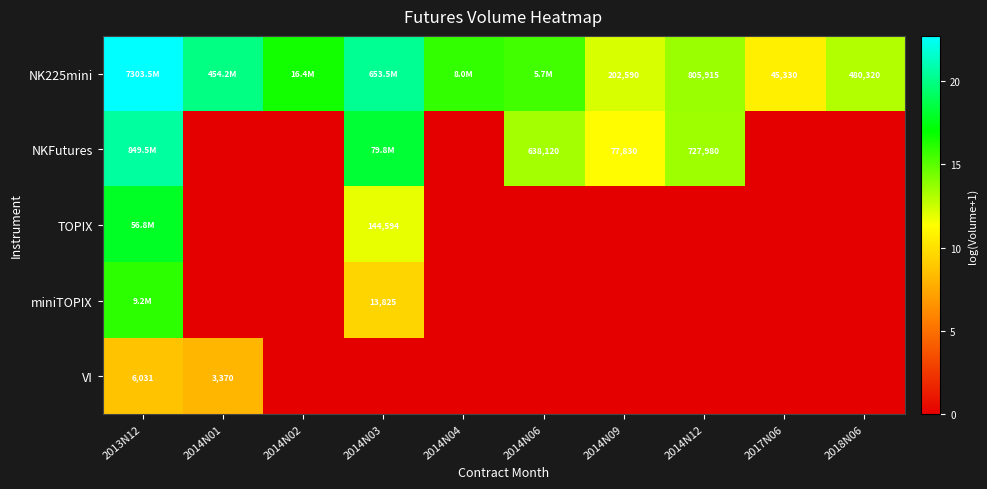

Is the value of NK225mini at 2014N09 greater than the value of VI at 2013N12?

Yes